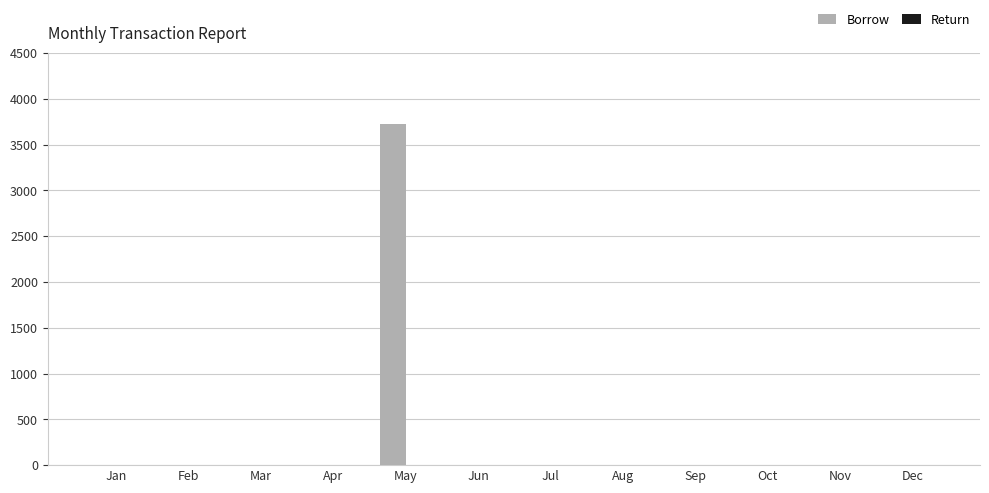

Reading right to left, what are all the values shown in this chart?

Dec=0.0	Nov=0.0	Oct=0.0	Sep=0.0	Aug=0.0	Jul=0.0	Jun=0.0	May=3726.1	Apr=0.0	Mar=0.0	Feb=0.0	Jan=0.0